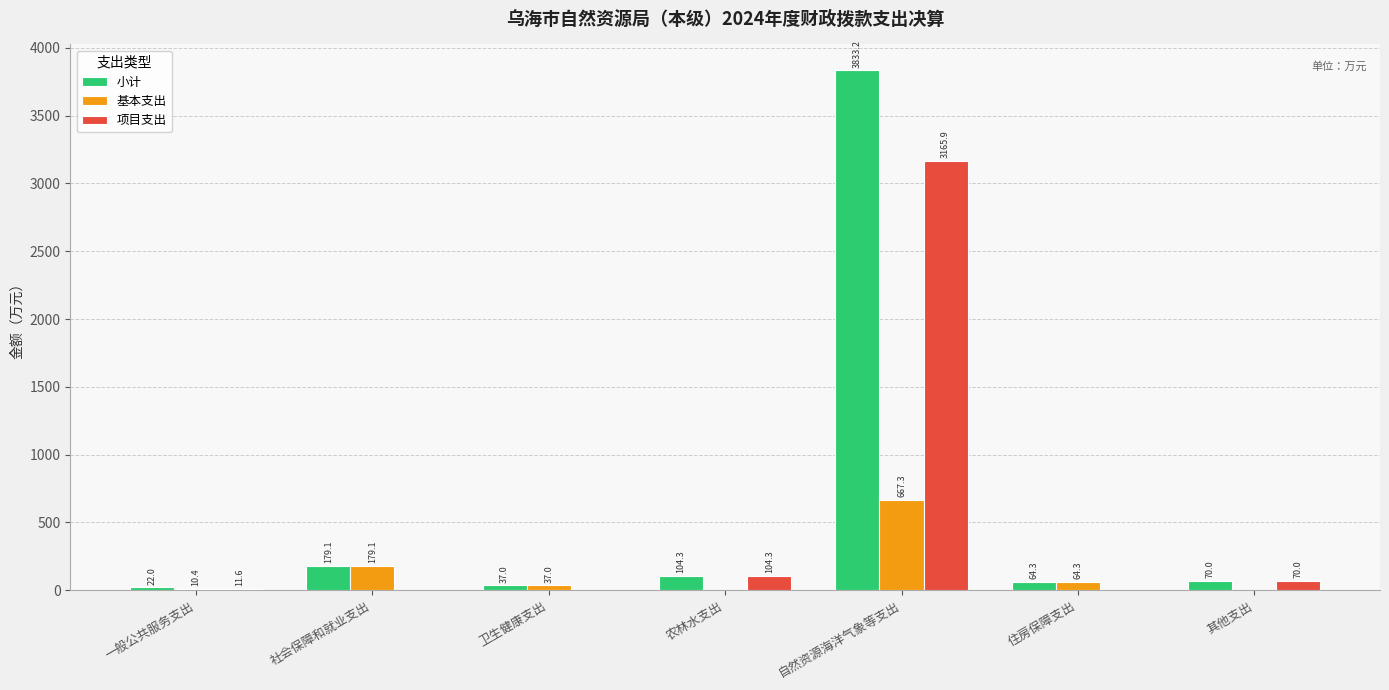

The value of 项目支出 at 社会保障和就业支出 is 0.0. True or false?

True